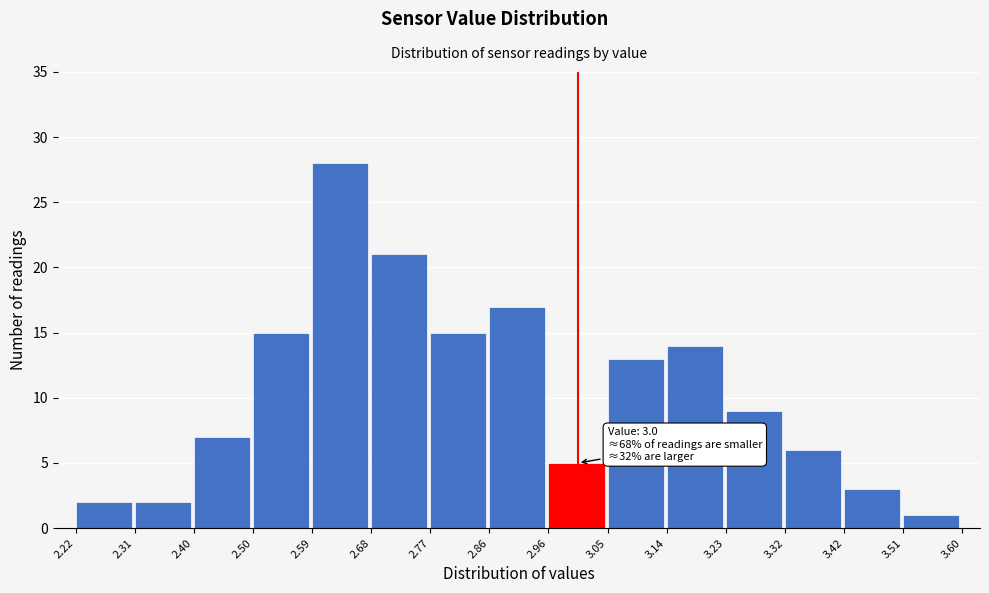

Over which range of the x-axis is the bar tallest?

2.59 to 2.68